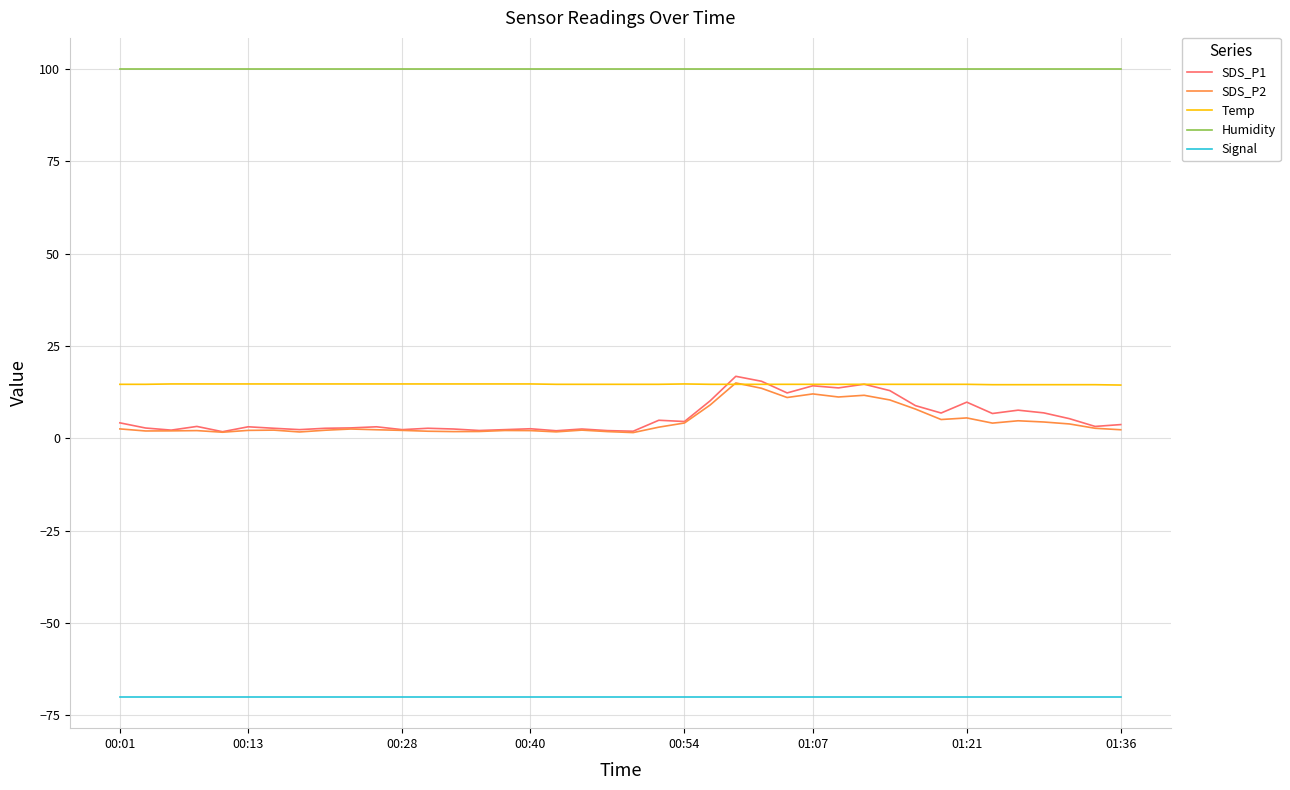

Which series has the largest range (max minus min)?

SDS_P1